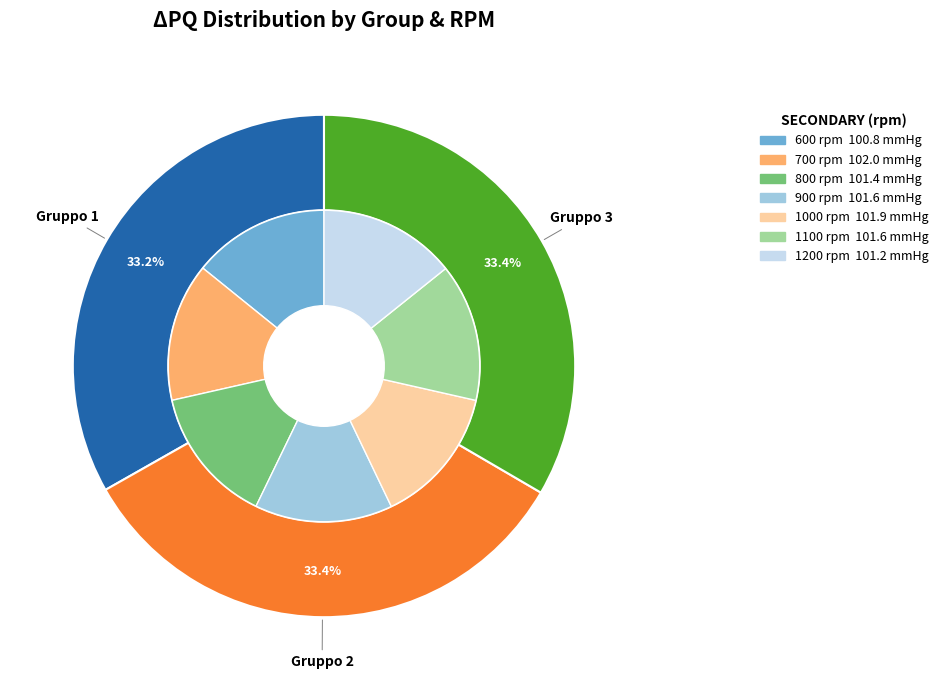

To the nearest percent, what is the average slice percentage?

14%